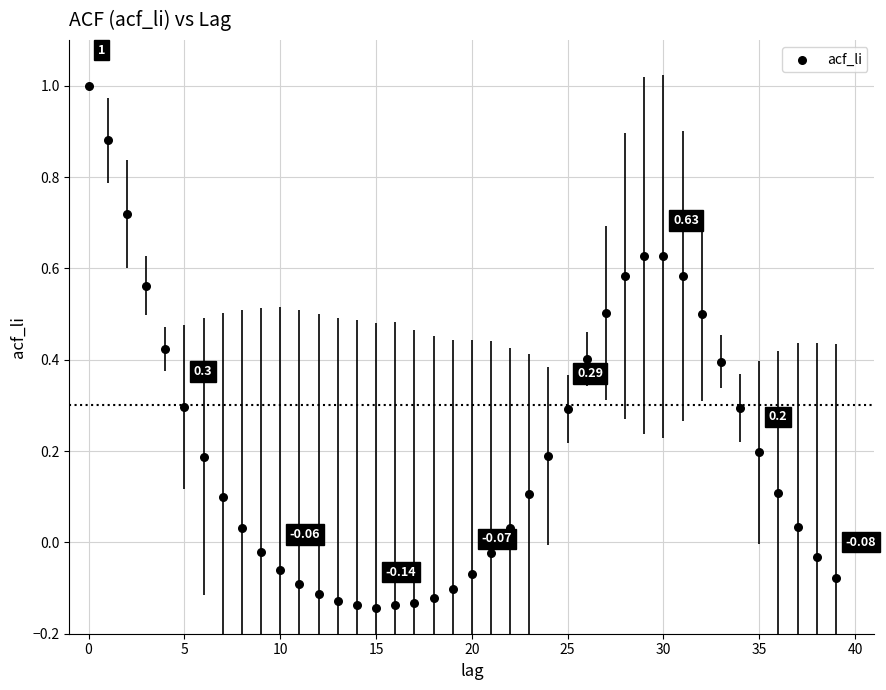

What is the range of Y values (max minus min)?

1.1